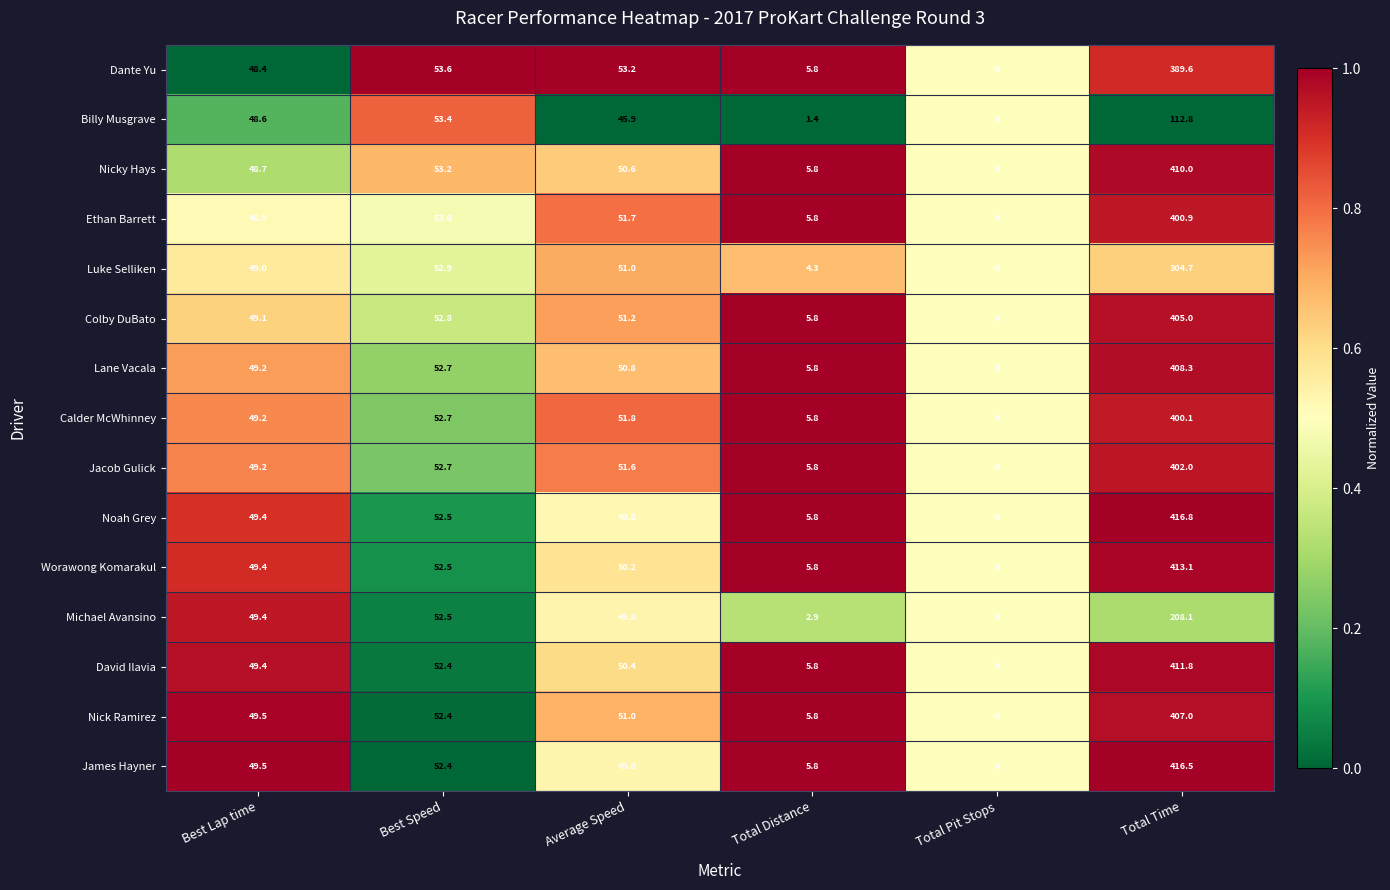

At which category is the sum across all series the highest?

Total Time